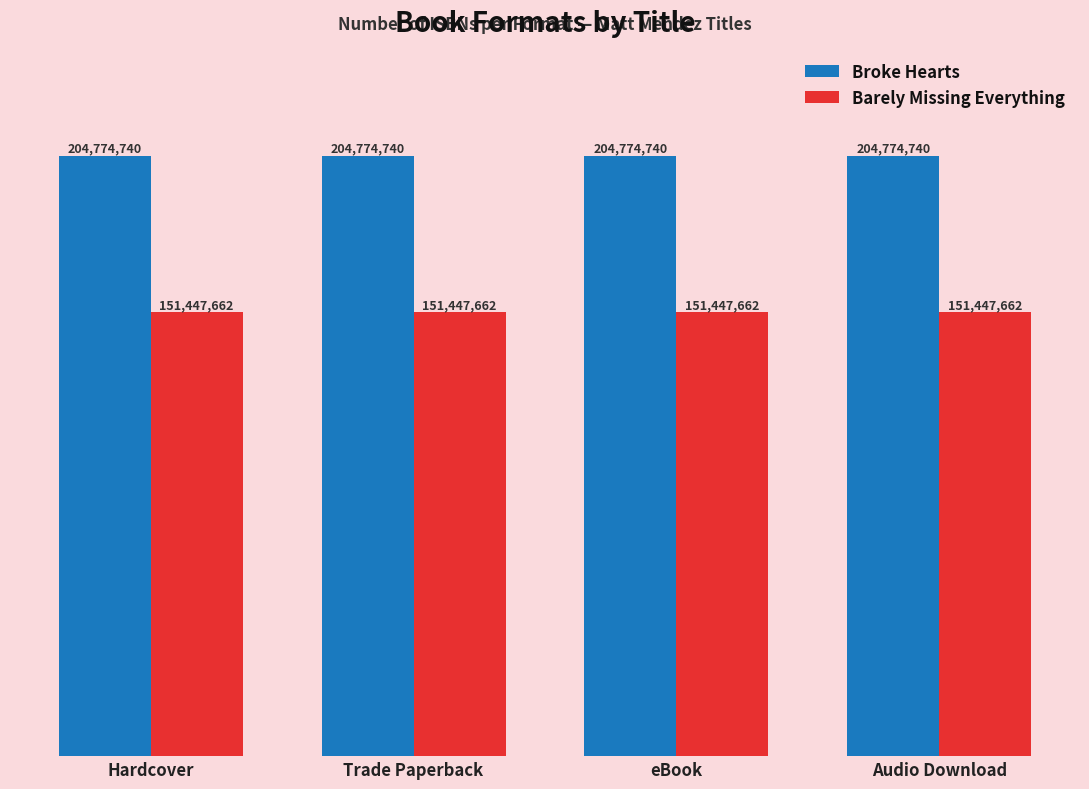

Are the bars grouped side by side (vs. stacked)?

Yes